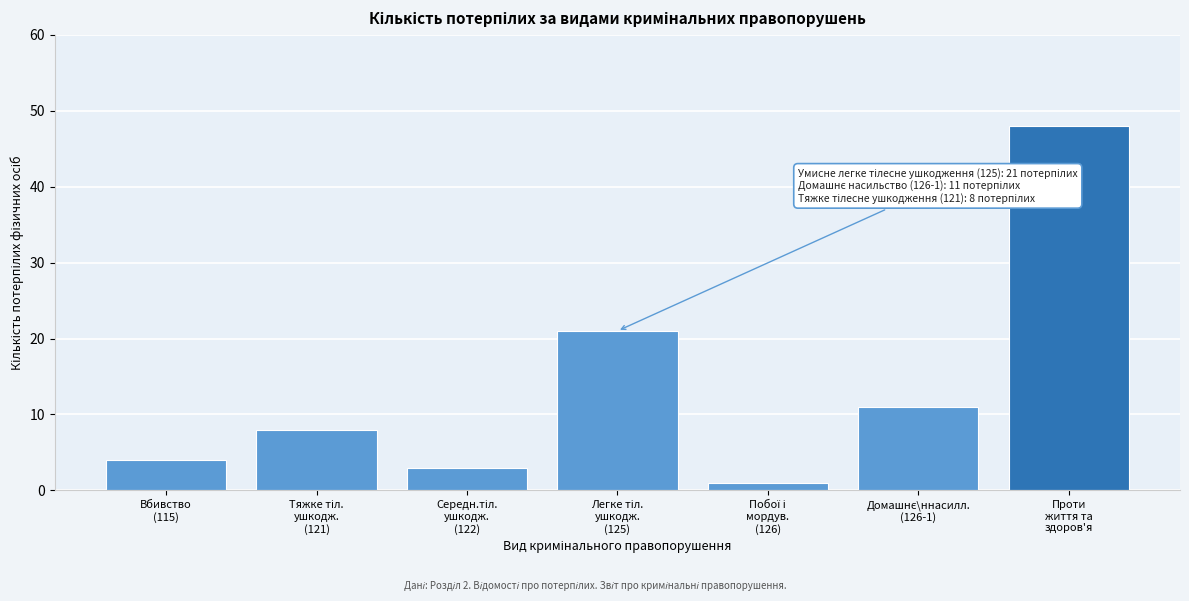

Reading left to right, transcribe all the data shown in this chart.

4	8	3	21	1	11	48